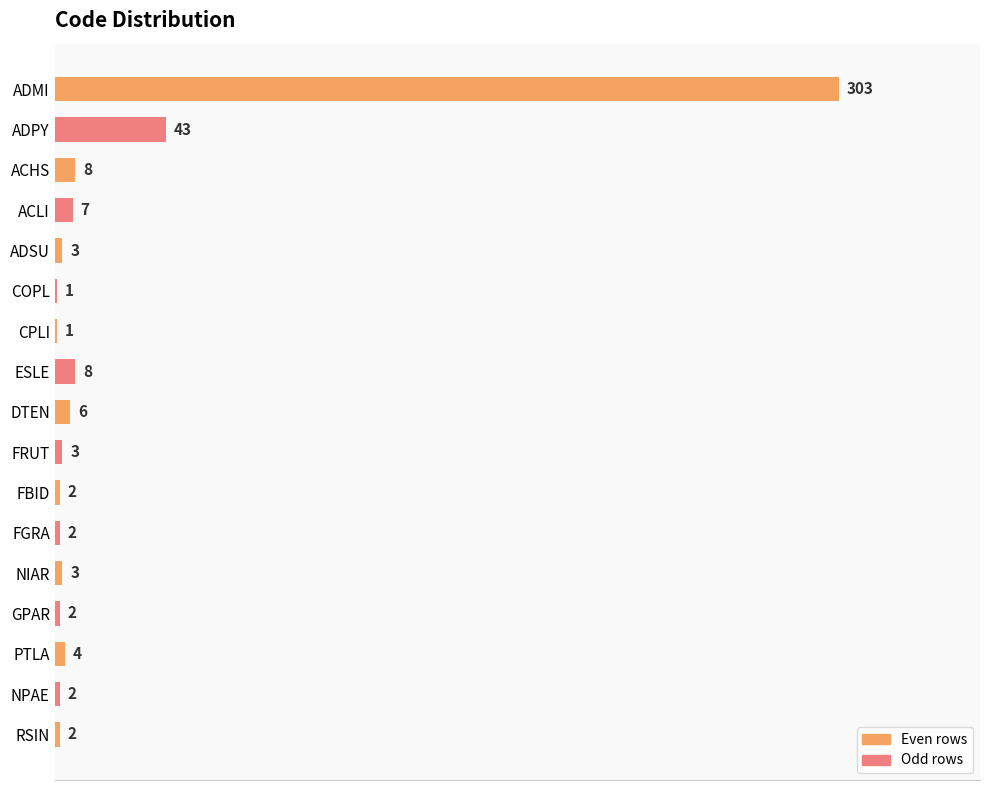

What value does the data have at ADSU, to the nearest 5?

5